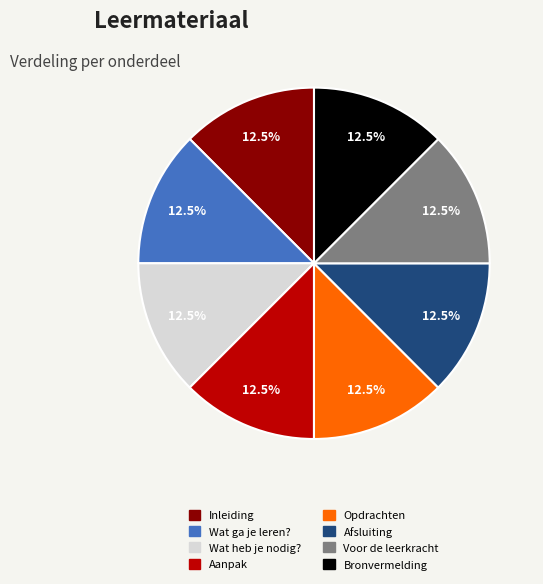

Approximately how many times larger is the value at Opdrachten compared to Wat ga je leren??

1.0